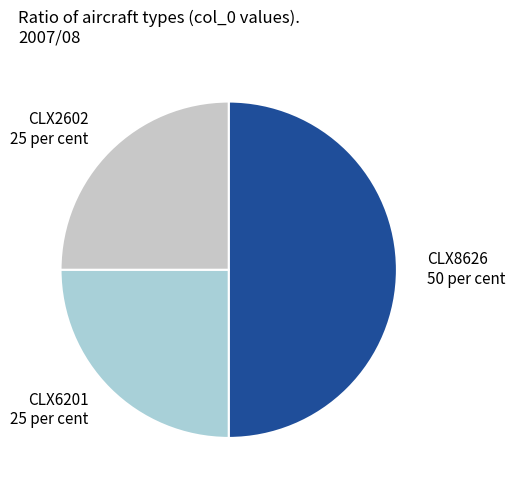

Is the sum of CLX8626 and CLX2602 greater than half?

Yes